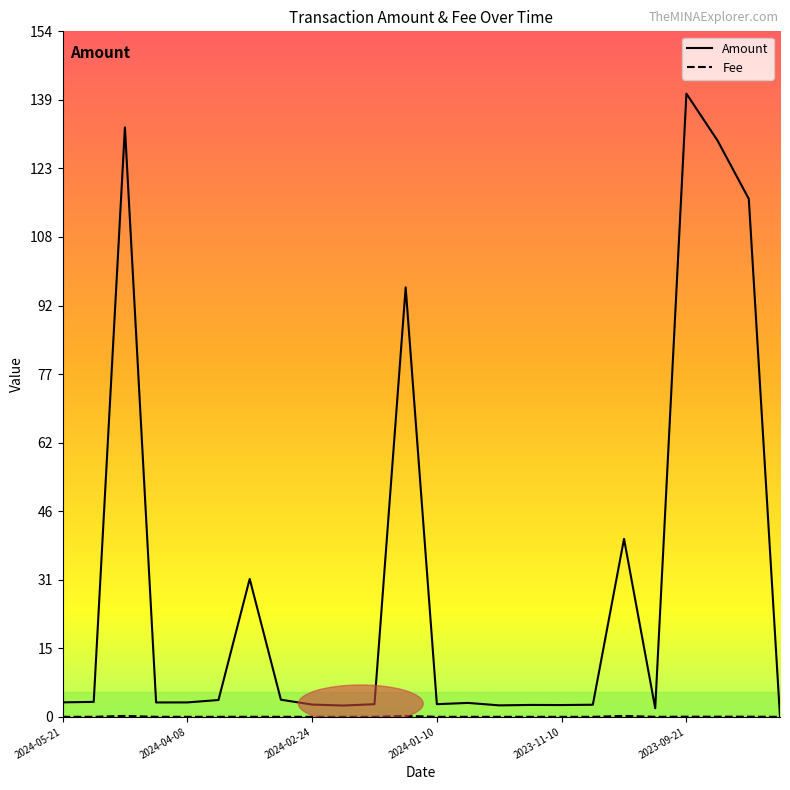

What is the greatest value displayed?

140.0